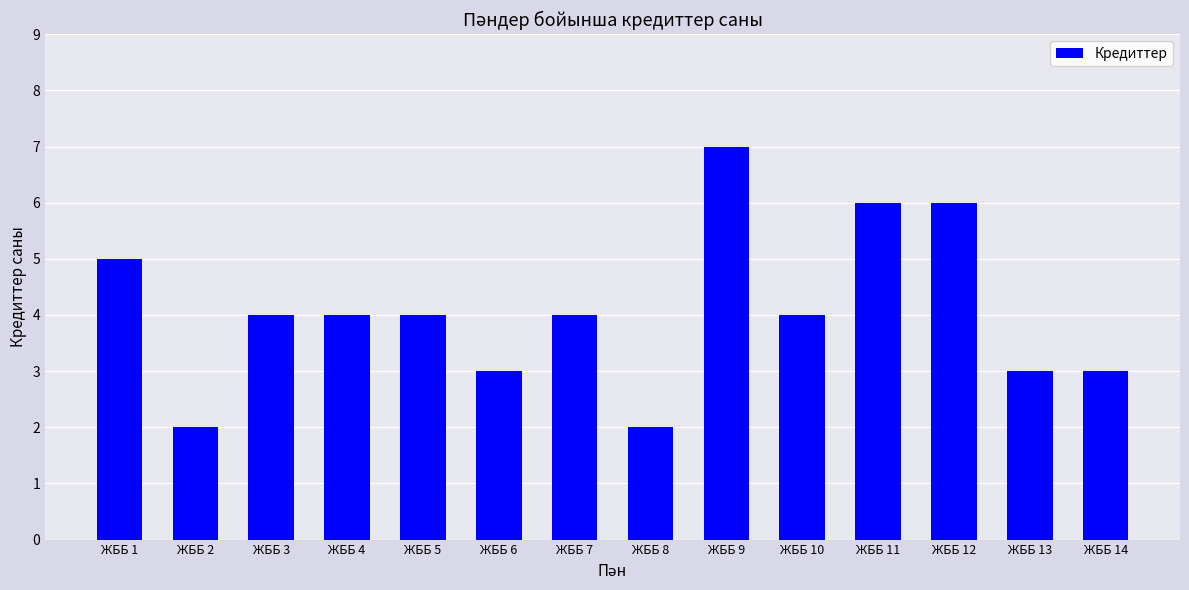

How many bars are there in total?

14